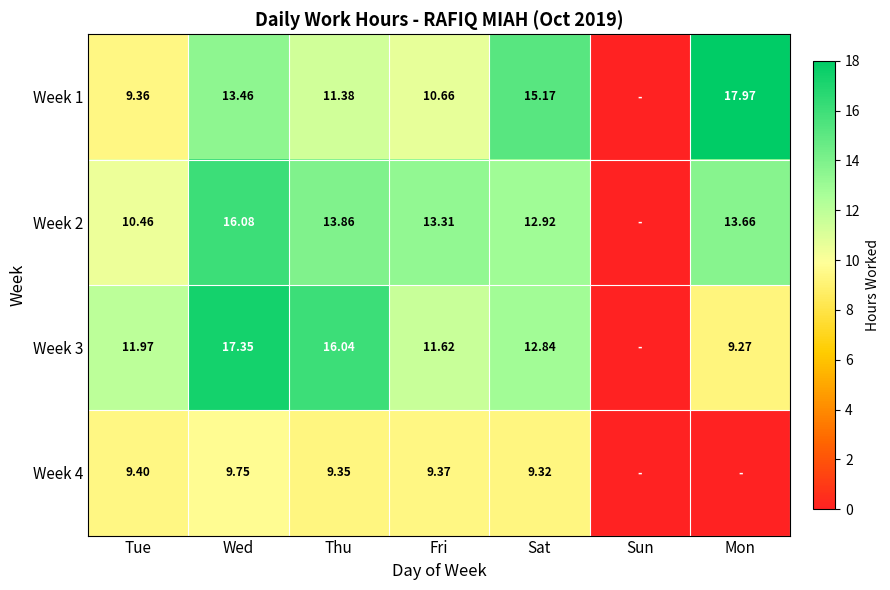

The value of Week 1 at Fri is 16.0. True or false?

False